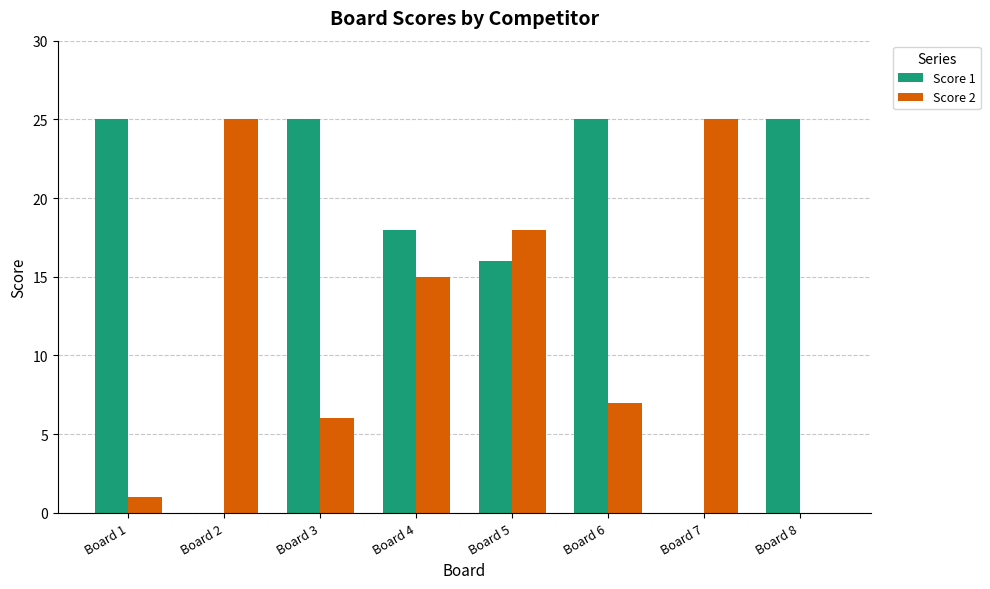

Is it true that Score 1 equals 16 at Board 5?

True